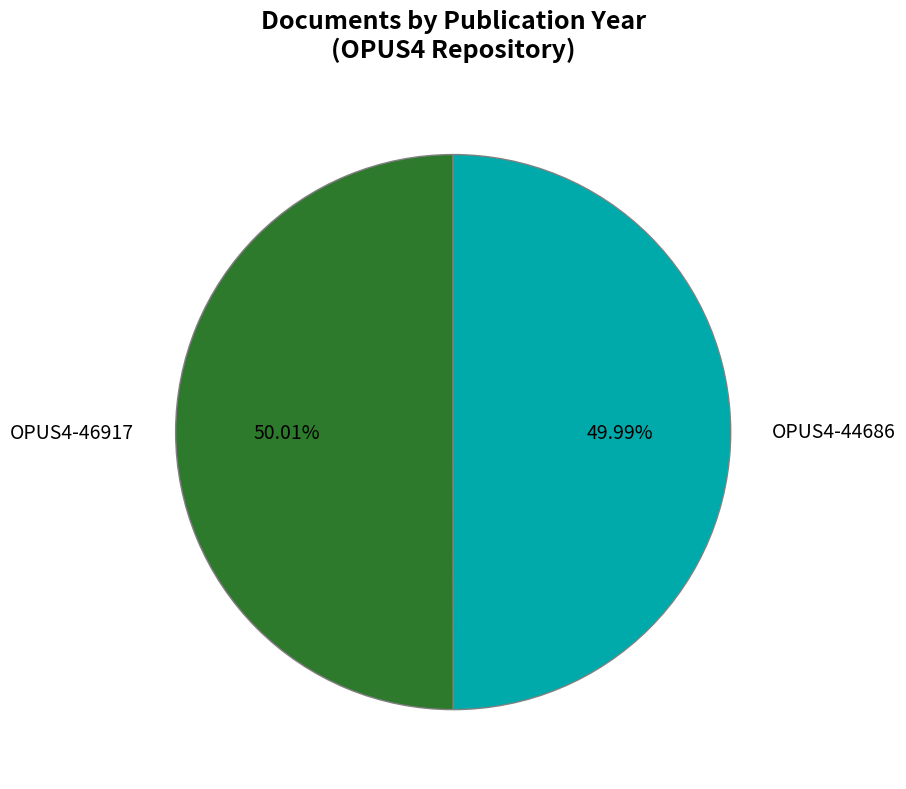

What is the total percentage of OPUS4-46917 and OPUS4-44686?

100.0%